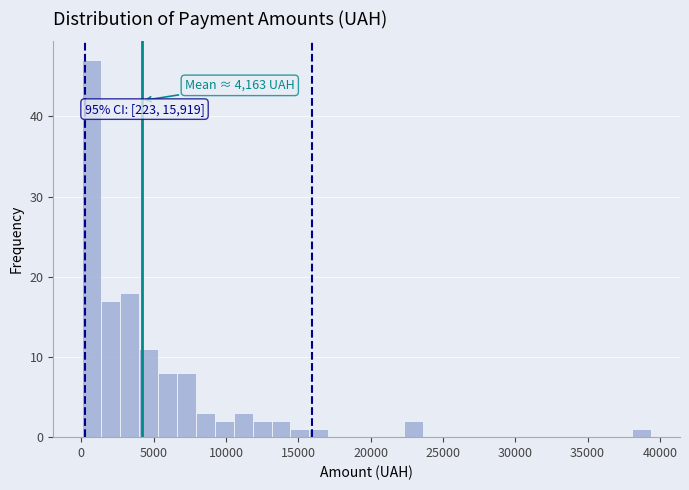

Around what value on the x-axis is the tallest bar? Give the approximate position of its centre, as read against the axis.

500